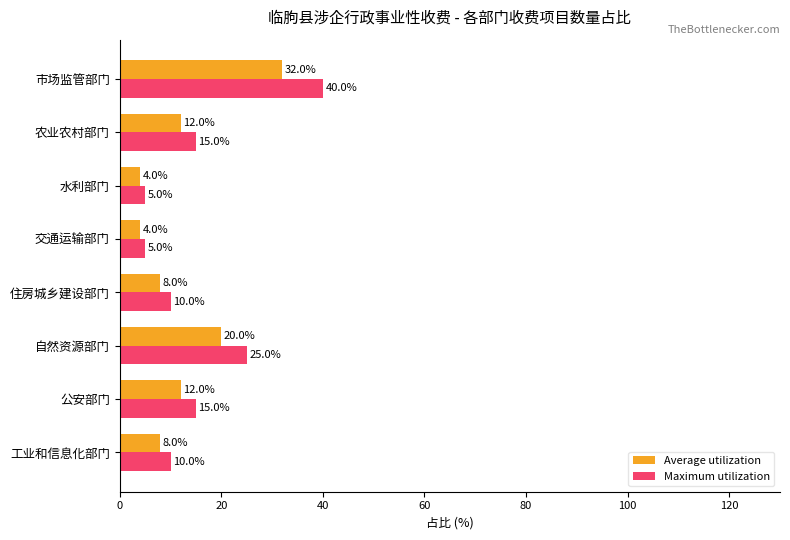

What is the difference between the second highest and minimum values in the Average utilization series?

16